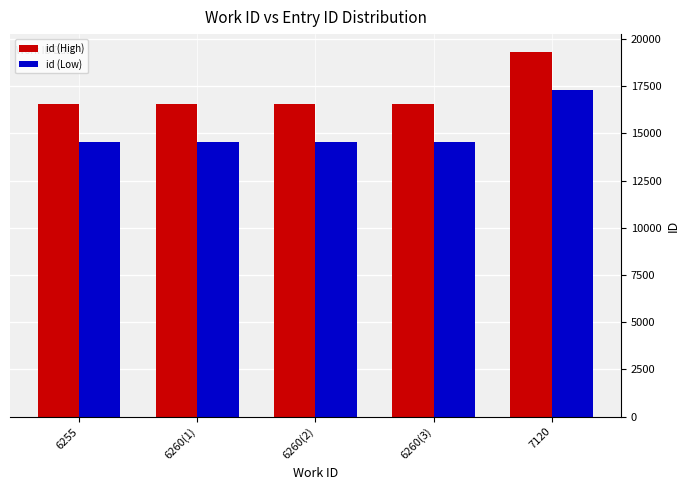

What is the label of the 3rd bar from the right?

6260(2)